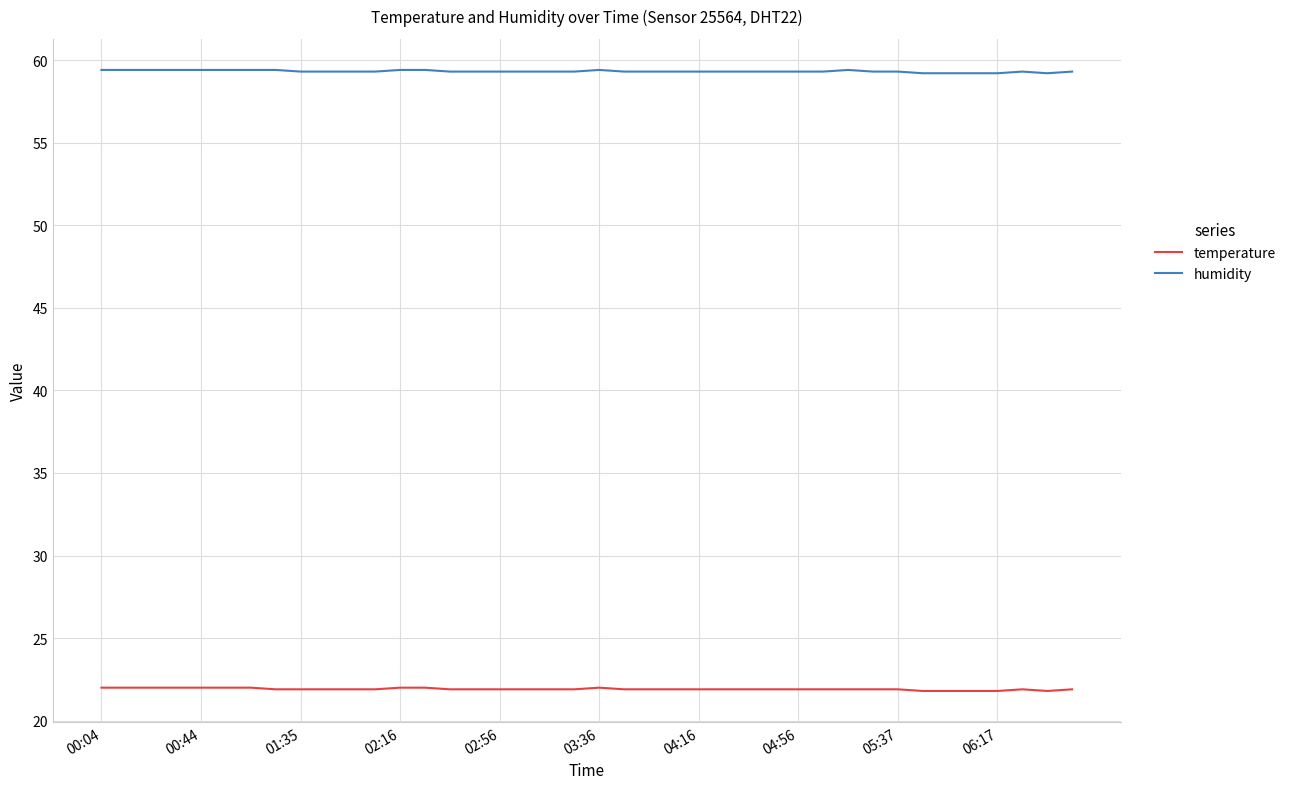

What is the minimum value shown in the chart?

21.8